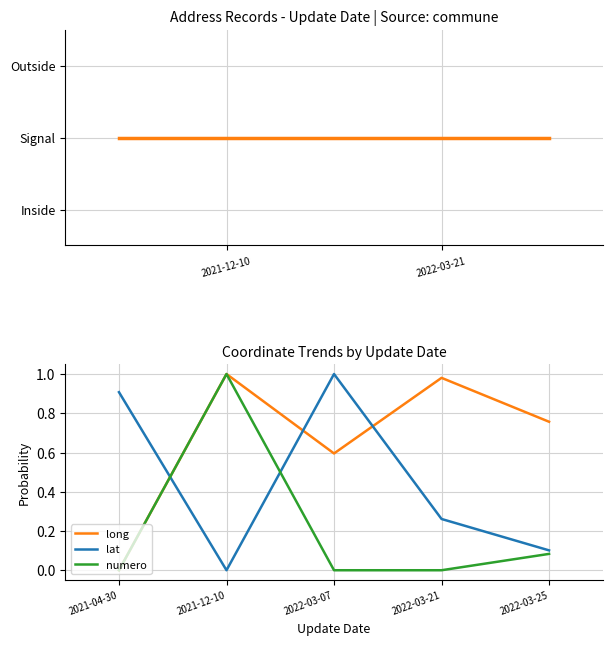

Does the chart display data point markers on the line(s)?

No